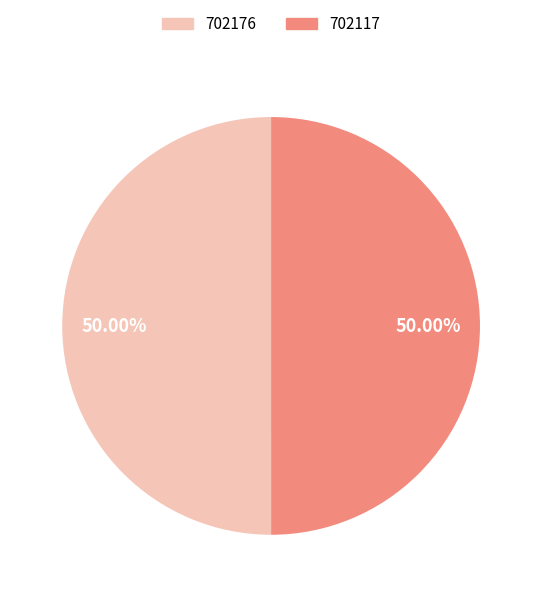

What is the ratio of the value at 702117 to the value at 702176?

1.0